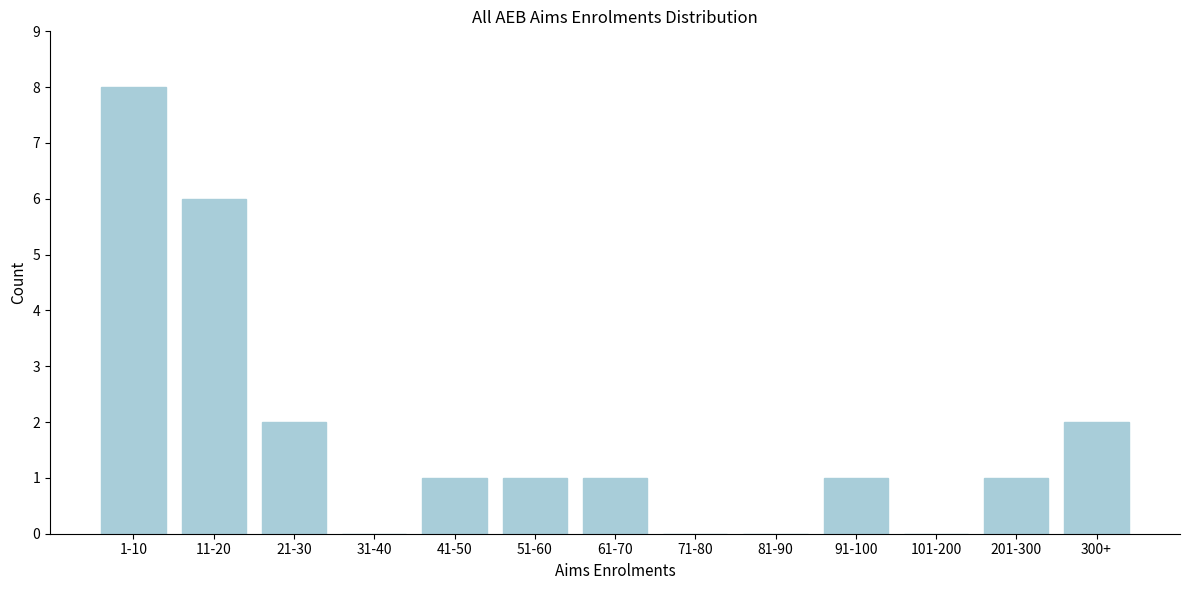

Reading left to right, list all the values displayed in this chart.

1-10=8	11-20=6	21-30=2	31-40=0	41-50=1	51-60=1	61-70=1	71-80=0	81-90=0	91-100=1	101-200=0	201-300=1	300+=2